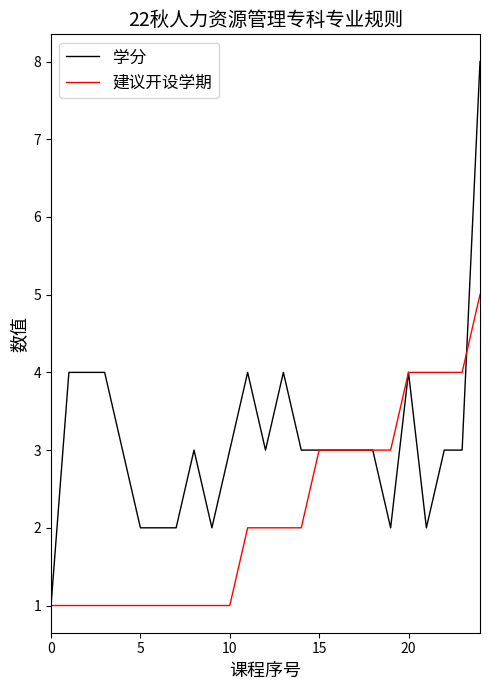

What is the difference between the maximum and minimum values in the 建议开设学期 series?

4